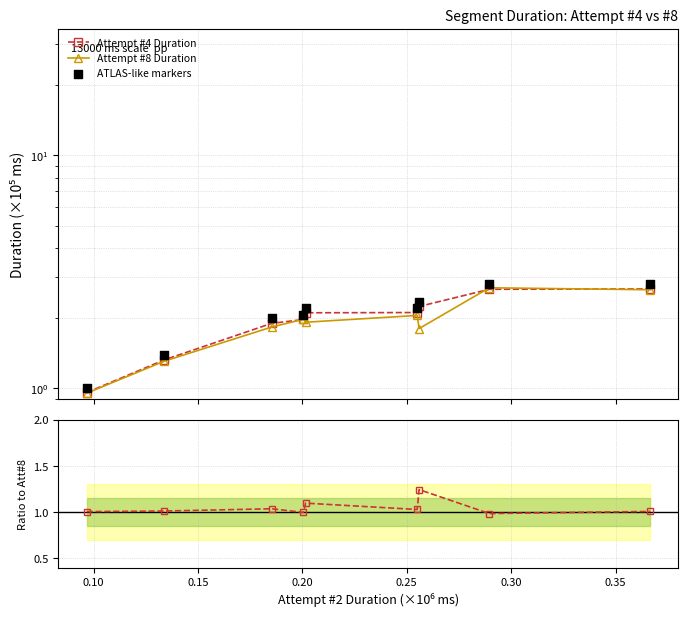

Is the value of Attempt #4 Duration at 0.05 greater than the value of ATLAS-like markers at 0.35?

No